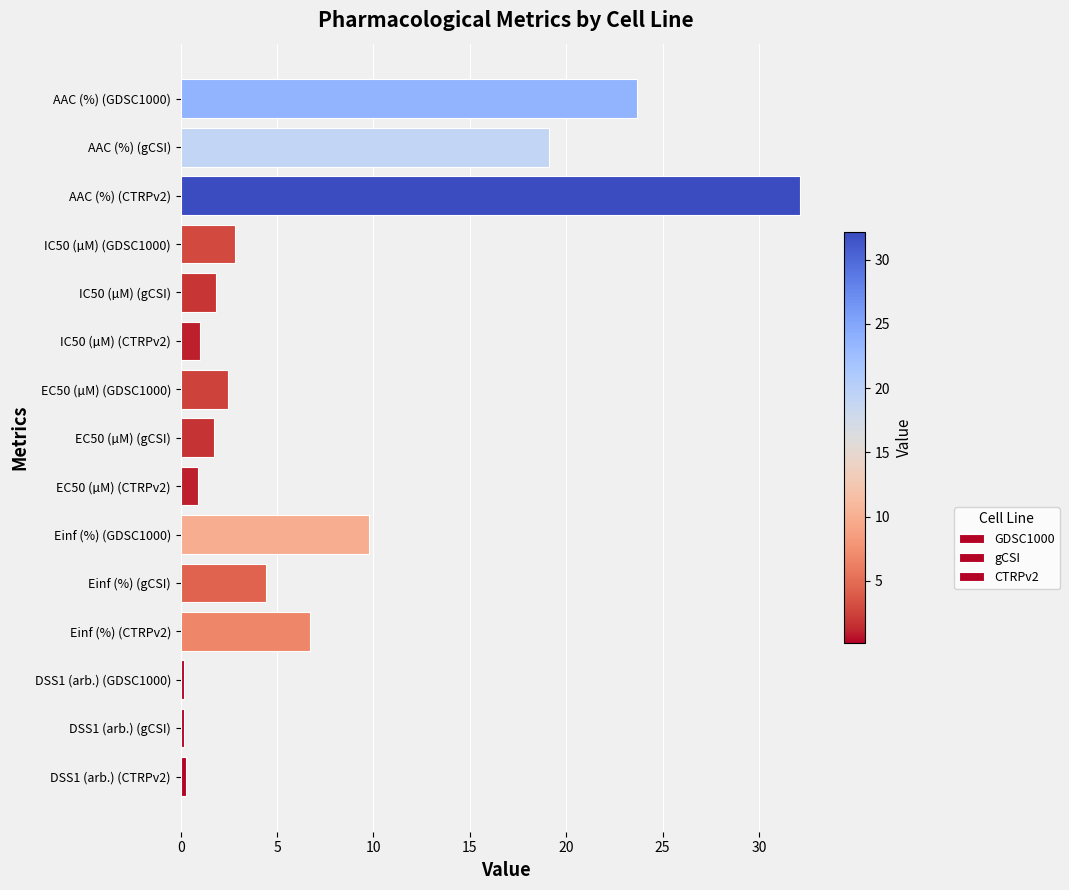

What is the difference between the maximum and minimum values in the CTRPv2 series?

31.8